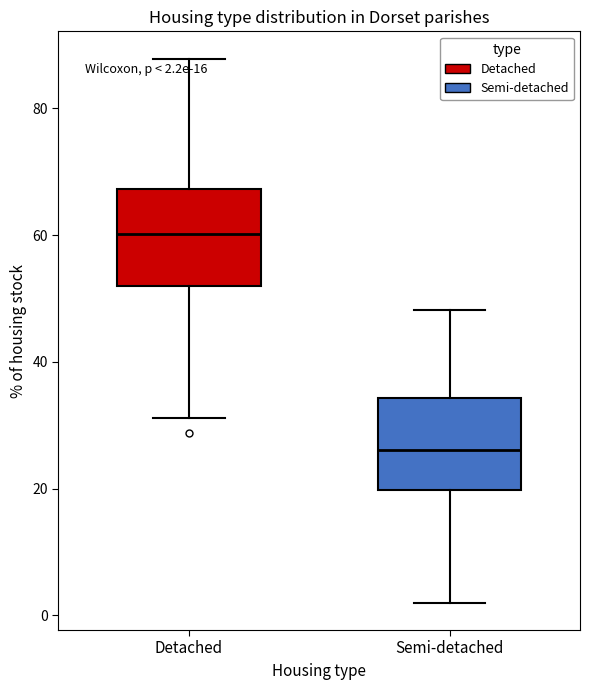

Which box's median line is the highest?

Detached